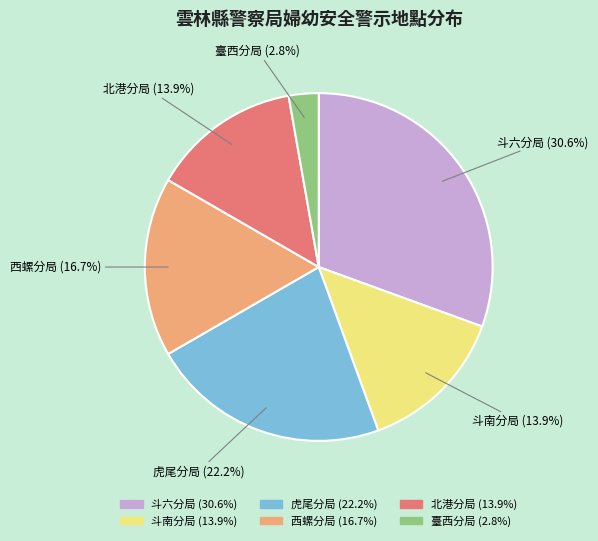

To the nearest percent, what portion does 斗南分局 represent?

14%